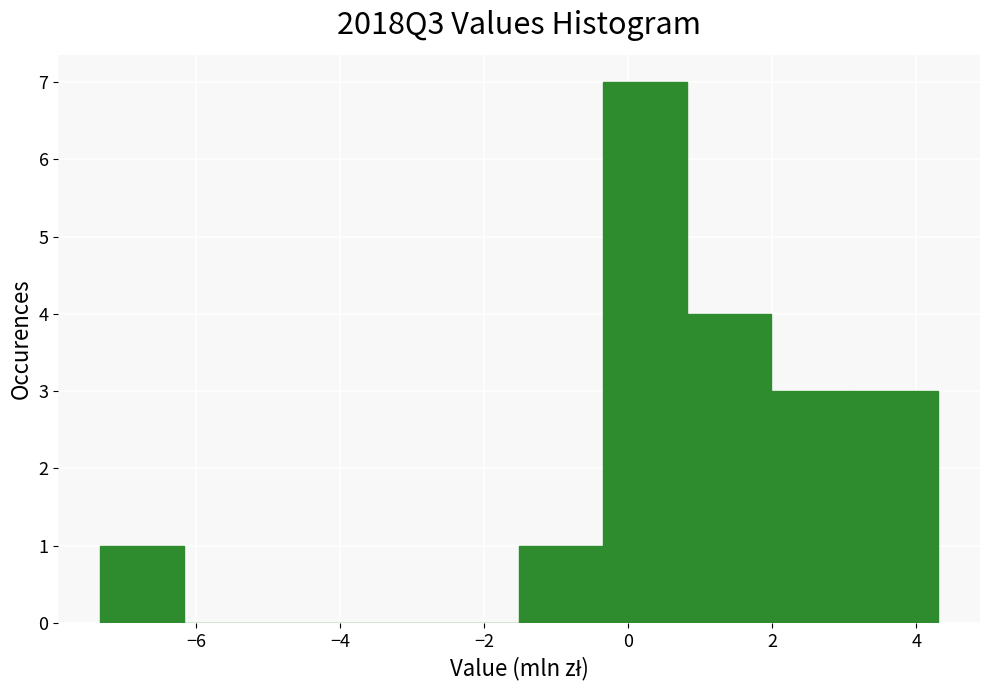

What is the height of the bar covering -1.6 to -0.4 on the x-axis? Neither the bar edges nor the heights are printed on the chart, so give them approximately, as read against the axes.

1